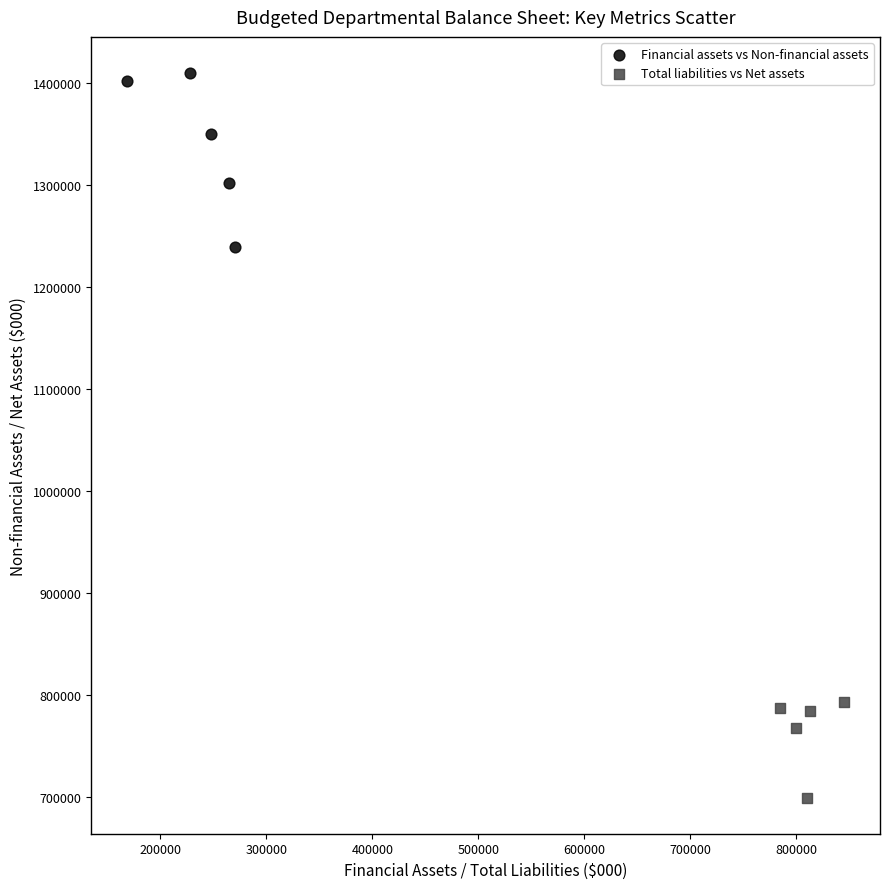

Which series reaches the maximum Y coordinate?

Financial assets vs Non-financial assets